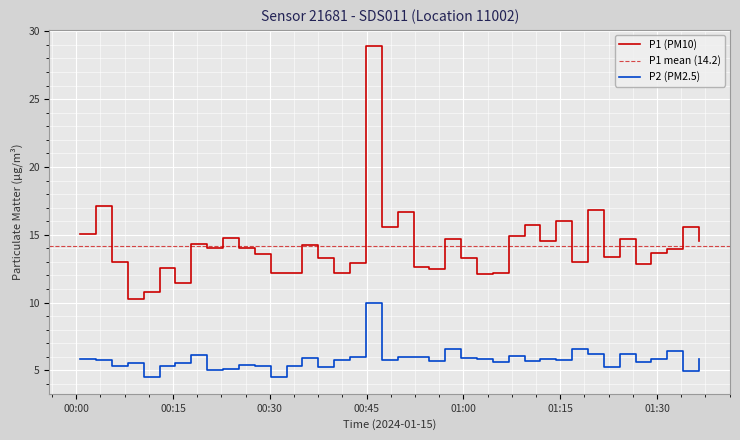

True or false: P2 (PM2.5) and P1 (PM10) intersect in this chart.

False